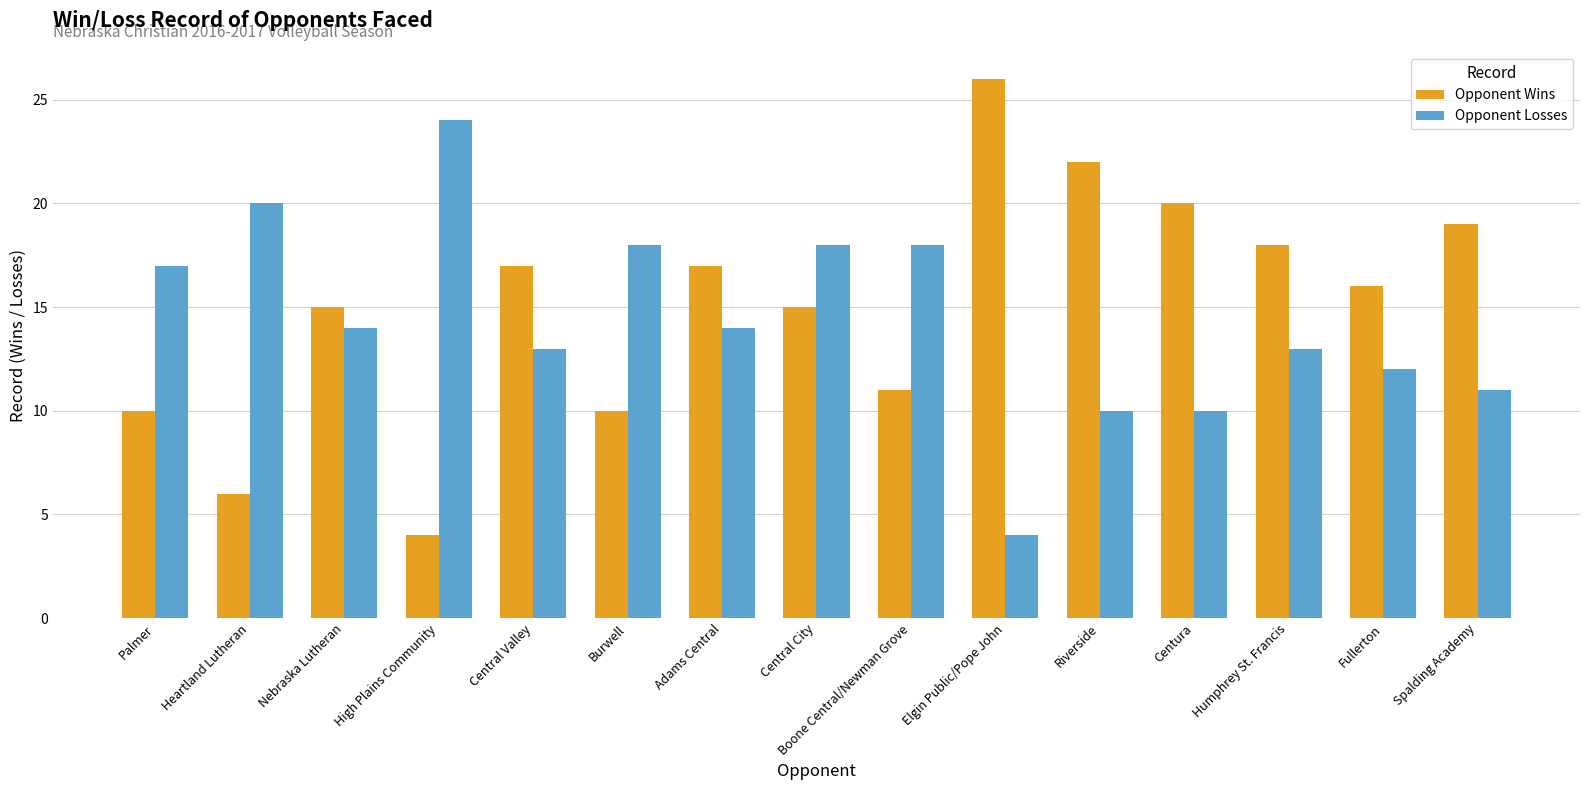

At which label does Opponent Wins first exceed 16?

Central Valley